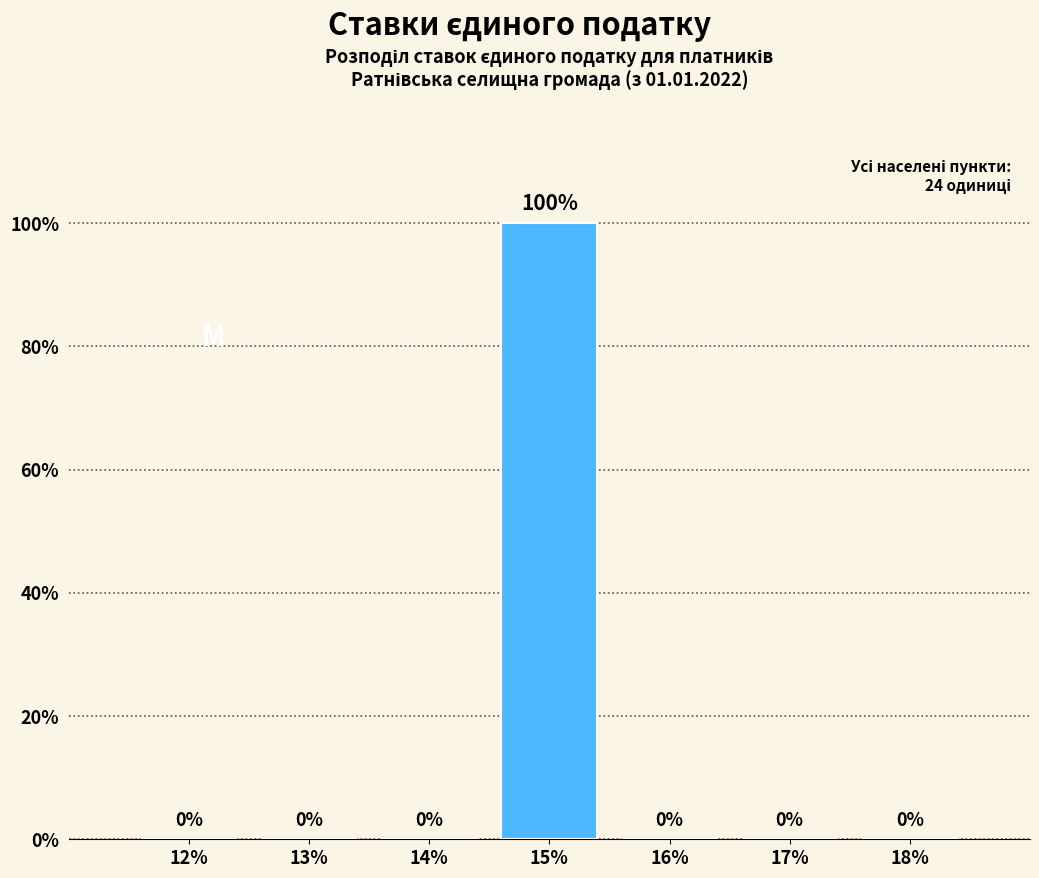

Reading left to right, transcribe all the data shown in this chart.

12%=0	13%=0	14%=0	15%=100	16%=0	17%=0	18%=0